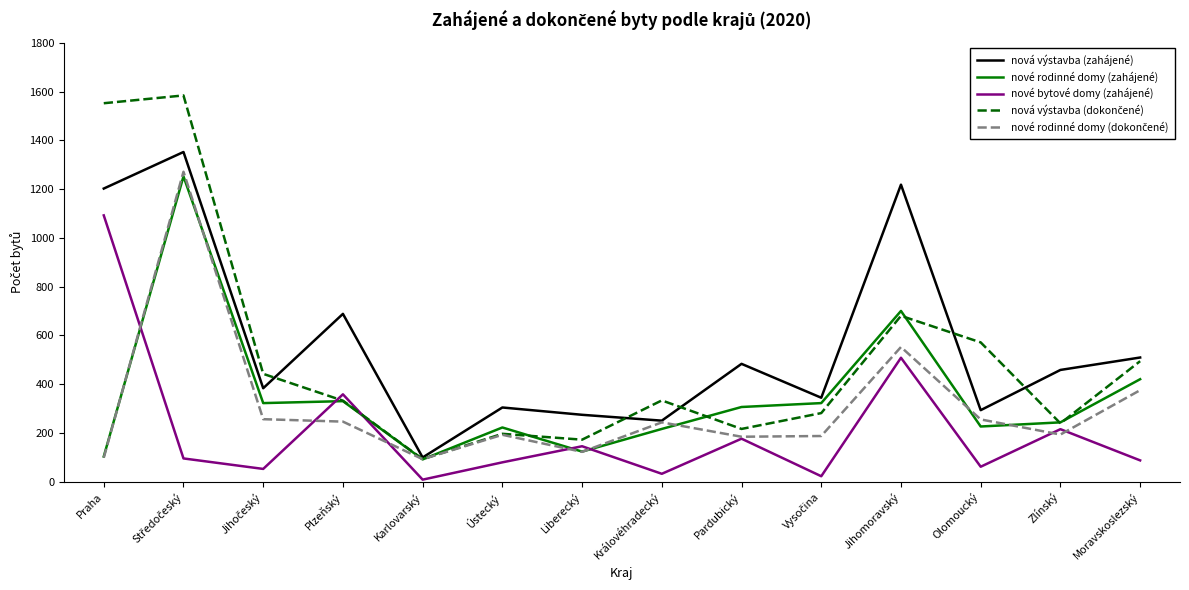

What is the difference between the maximum and minimum values in the nové bytové domy (zahájené) series?

1084